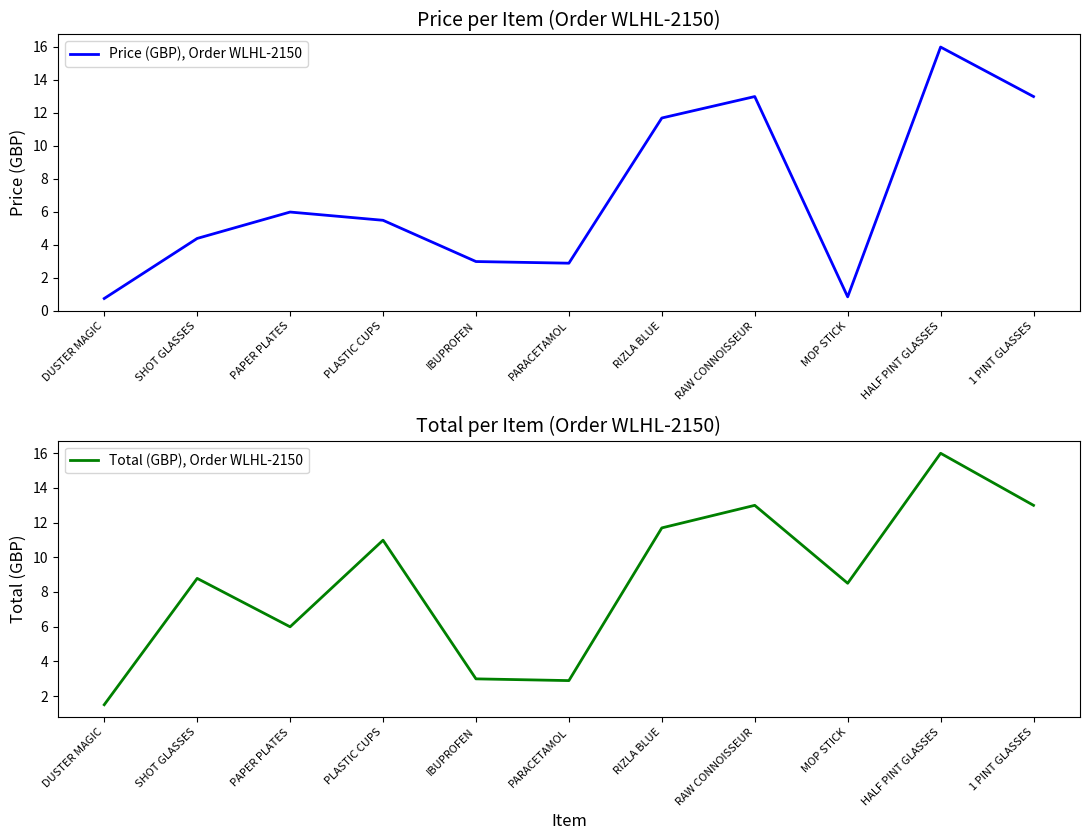

Reading left to right, extract all data points from this chart.

Price (GBP), Order WLHL-2150: 0.8	4.4	6.0	5.5	3.0	2.9	11.7	13.0	0.8	16.0	13.0
Total (GBP), Order WLHL-2150: 1.5	8.8	6.0	11.0	3.0	2.9	11.7	13.0	8.5	16.0	13.0